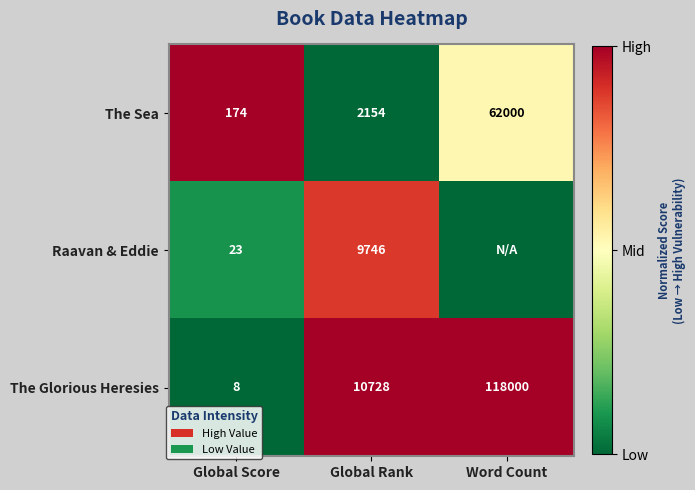

What is the spread (max minus min) of values at Global Rank?

8574